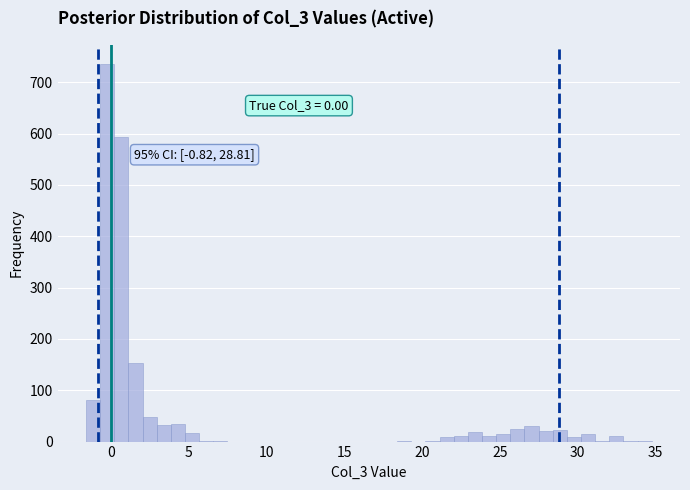

Read against the x-axis, roughly where is the centre of the tallest bar?

-0.5